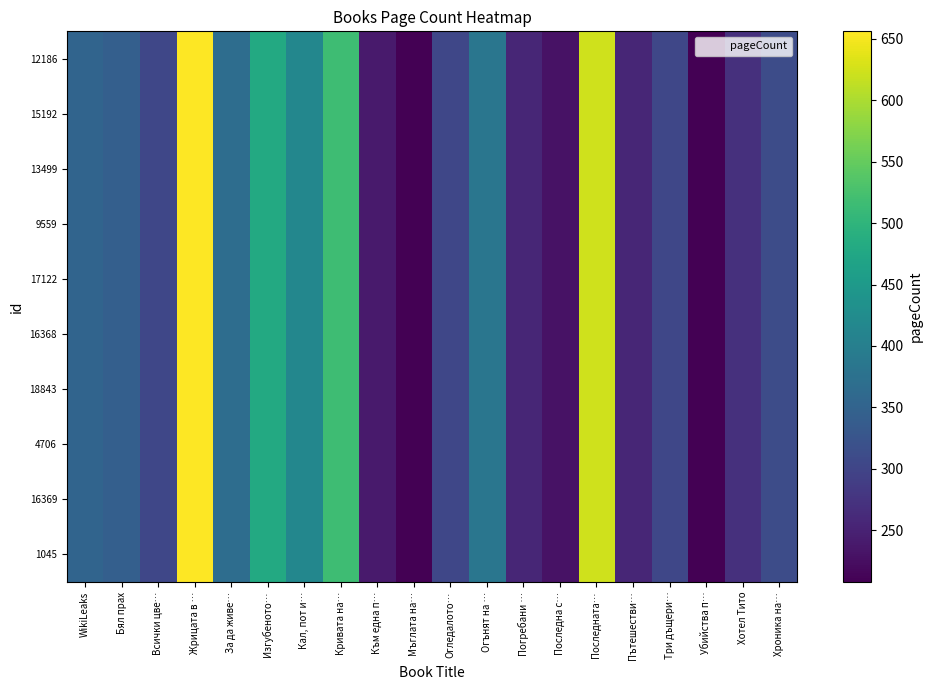

What is the maximum value shown in the chart?

656